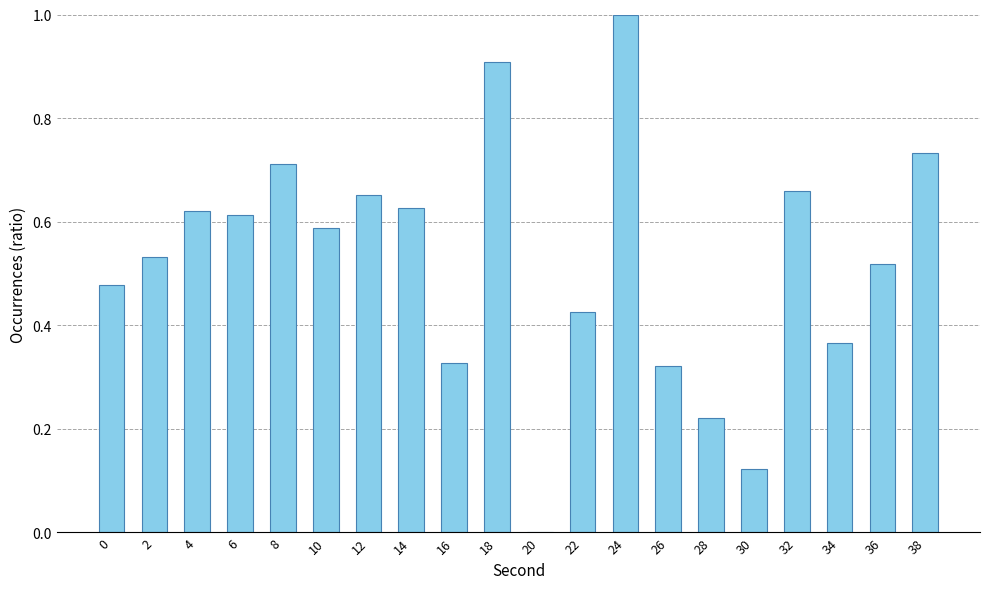

Between 12 and 6, which is larger?

12